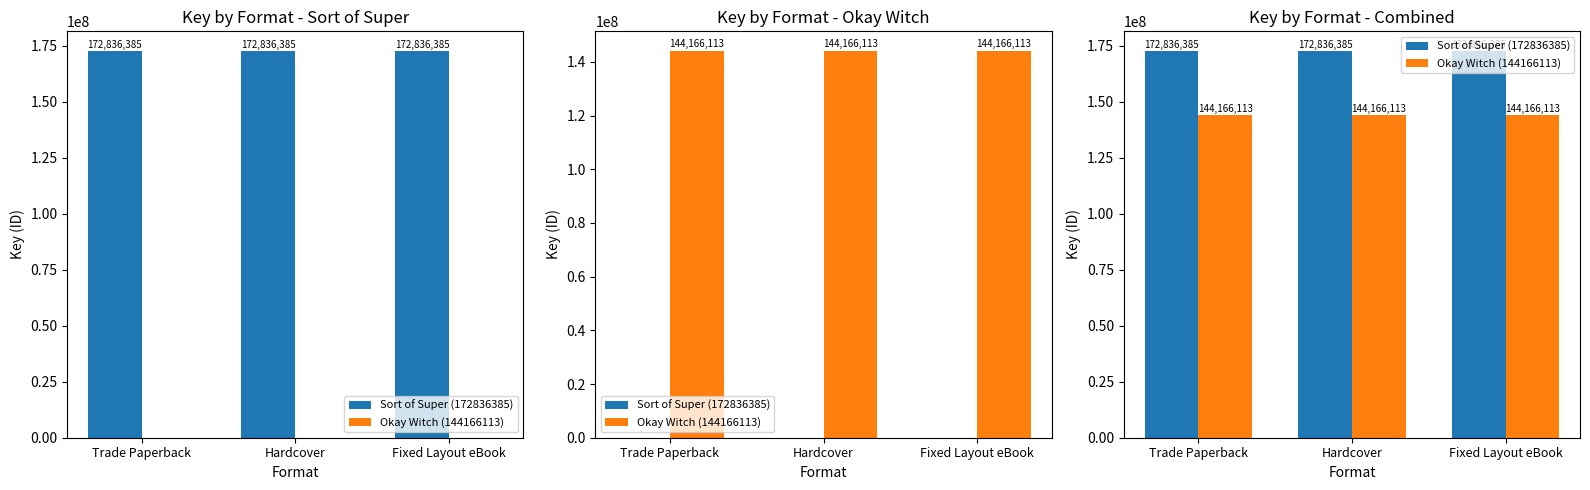

List the labels in order of Sort of Super (172836385) value, largest first.

Trade Paperback, Hardcover, Fixed Layout eBook